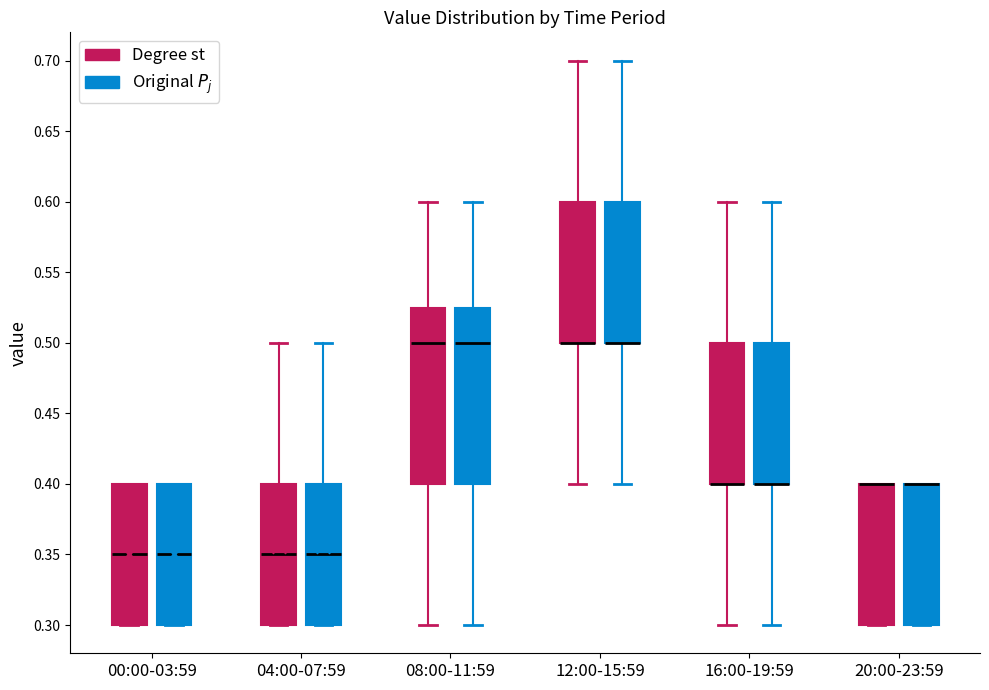

Reading left to right, transcribe this box plot: for each box, give where its median line is, the range the box spans, and where its two whiskers end, as read against the y-axis. The values are not printed on the chart, so give them approximately, as read against the axis.

00:00-03:59 (Degree st): median 0.350, box 0.300 to 0.400, whiskers 0.300 to 0.400
00:00-03:59 (Original $P_j$): median 0.350, box 0.300 to 0.400, whiskers 0.300 to 0.400
04:00-07:59 (Degree st): median 0.350, box 0.300 to 0.400, whiskers 0.300 to 0.500
04:00-07:59 (Original $P_j$): median 0.350, box 0.300 to 0.400, whiskers 0.300 to 0.500
08:00-11:59 (Degree st): median 0.500, box 0.400 to 0.525, whiskers 0.300 to 0.600
08:00-11:59 (Original $P_j$): median 0.500, box 0.400 to 0.525, whiskers 0.300 to 0.600
12:00-15:59 (Degree st): median 0.500 (drawn on the box's lower edge), box 0.500 to 0.600, whiskers 0.400 to 0.700
12:00-15:59 (Original $P_j$): median 0.500 (drawn on the box's lower edge), box 0.500 to 0.600, whiskers 0.400 to 0.700
16:00-19:59 (Degree st): median 0.400 (drawn on the box's lower edge), box 0.400 to 0.500, whiskers 0.300 to 0.600
16:00-19:59 (Original $P_j$): median 0.400 (drawn on the box's lower edge), box 0.400 to 0.500, whiskers 0.300 to 0.600
20:00-23:59 (Degree st): median 0.400 (drawn on the box's upper edge), box 0.300 to 0.400, whiskers 0.300 to 0.400
20:00-23:59 (Original $P_j$): median 0.400 (drawn on the box's upper edge), box 0.300 to 0.400, whiskers 0.300 to 0.400